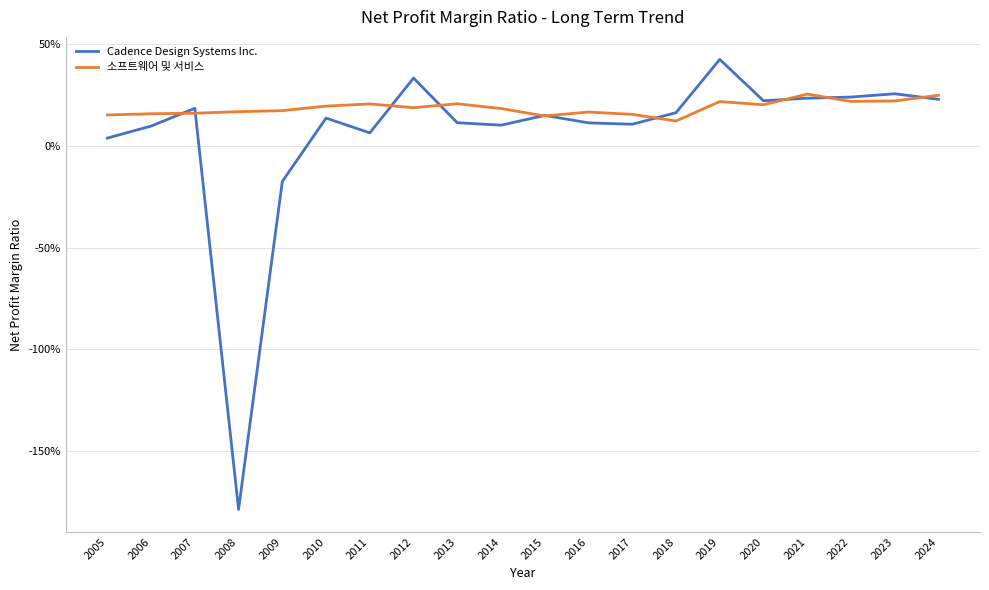

Which series has the widest spread of values?

Cadence Design Systems Inc.